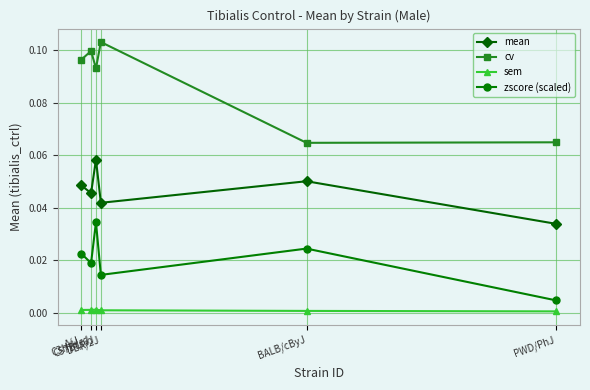

List the series in order of their peak value, highest first.

cv, mean, zscore (scaled), sem